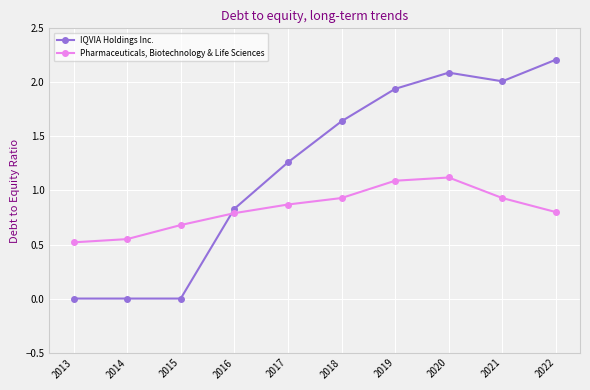

What is the value of the IQVIA Holdings Inc. point at the 4th from the left?

0.8